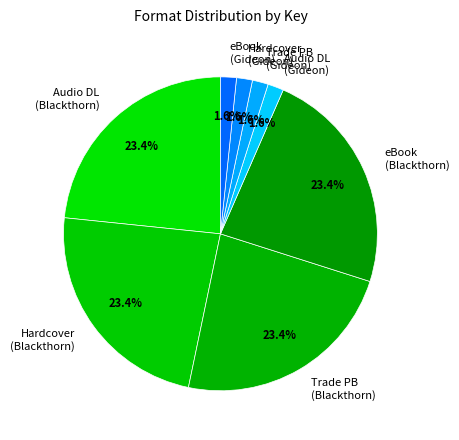

How many slices are in this pie chart?

8